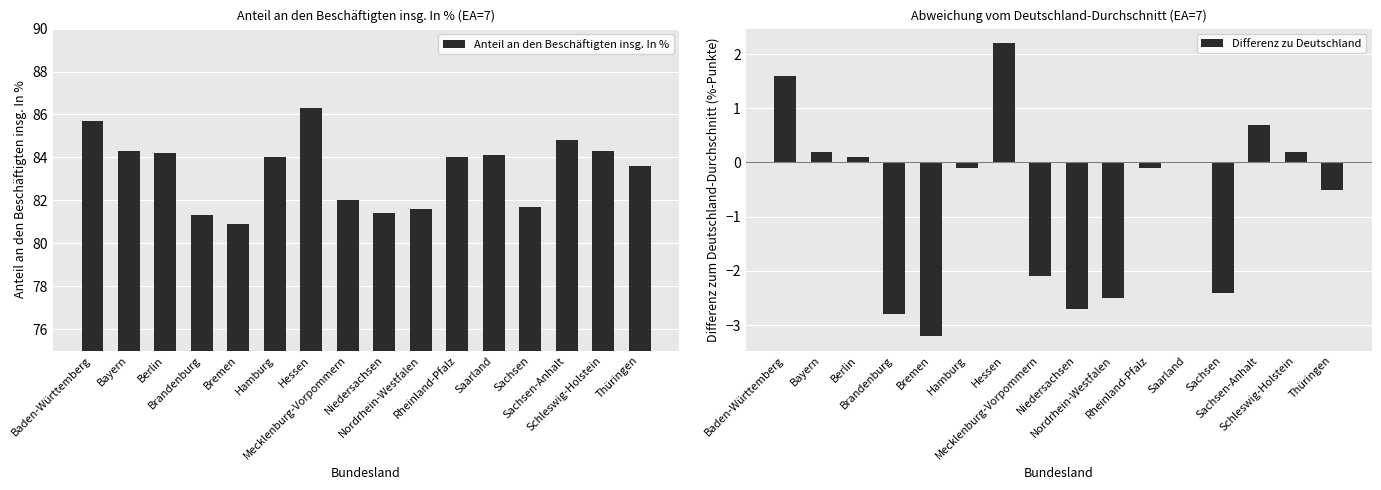

What position from the right is Bayern?

15